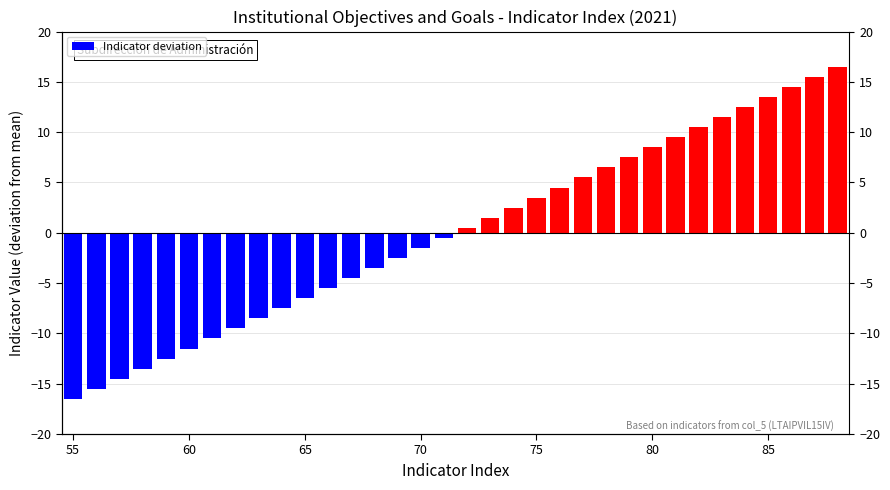

Which label corresponds to the smallest value in the chart?

55